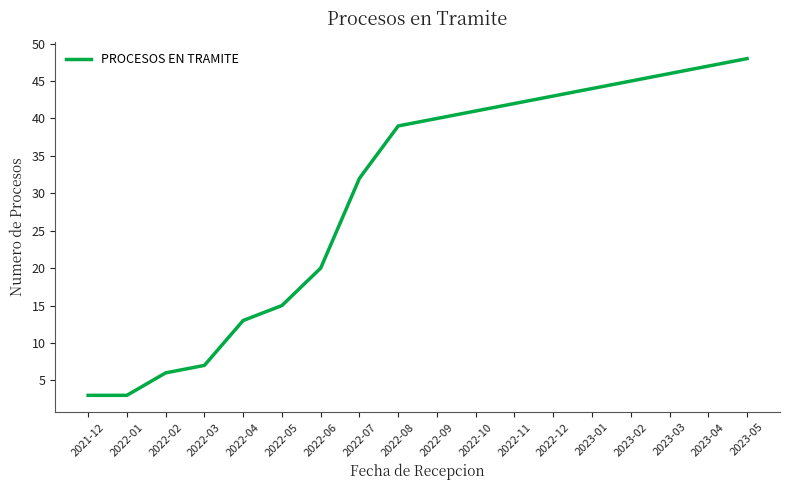

True or false: the data shows 45 at 2023-02.

True